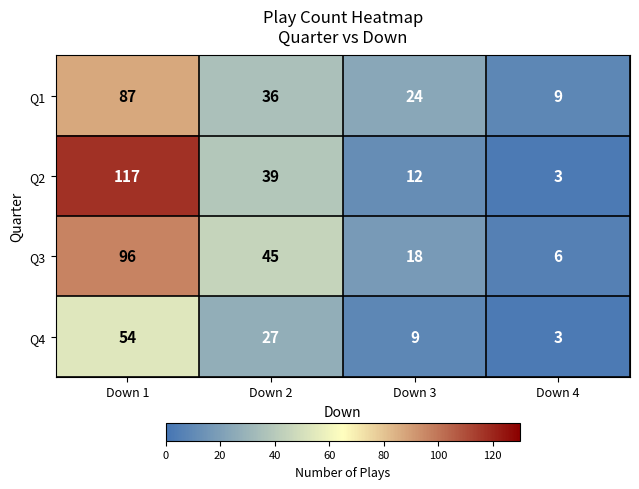

Count the Q1 values in the range 24 to 87.

3